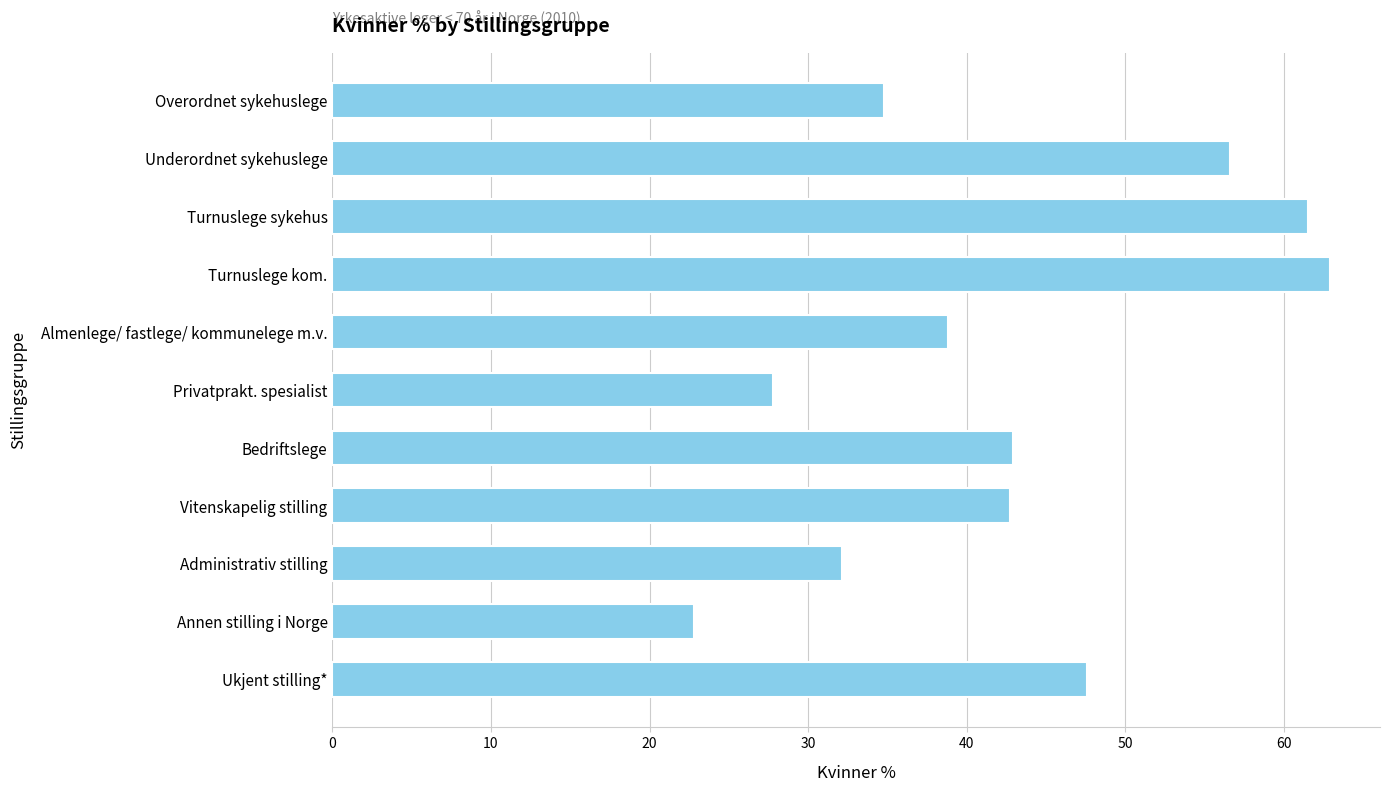

How many categories are shown in the chart?

11